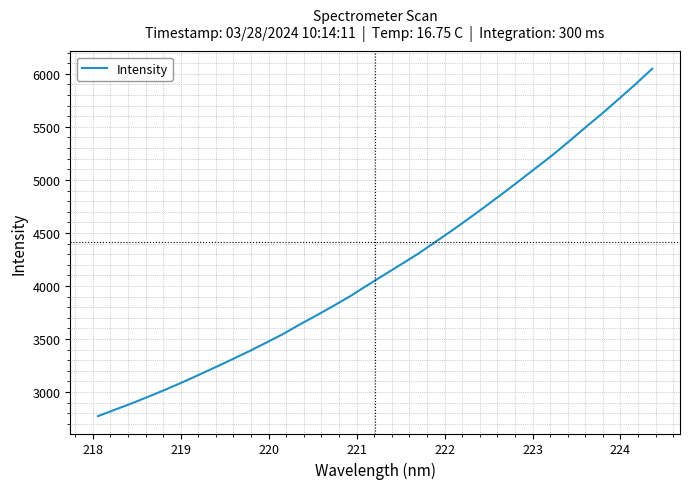

What is the maximum value shown in the chart?

6049.0